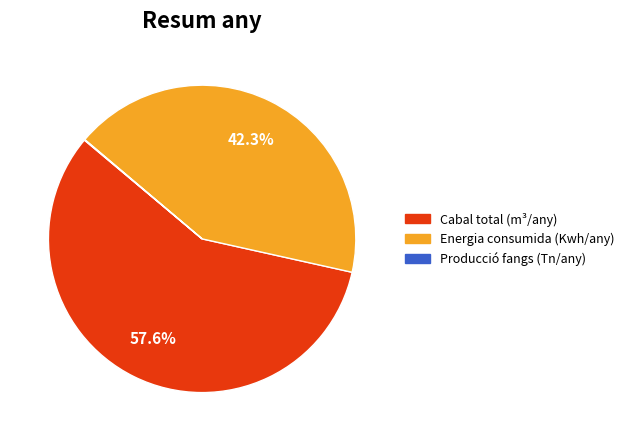

What percentage do Cabal total (m³/any) and Energia consumida (Kwh/any) together represent?

99.9%